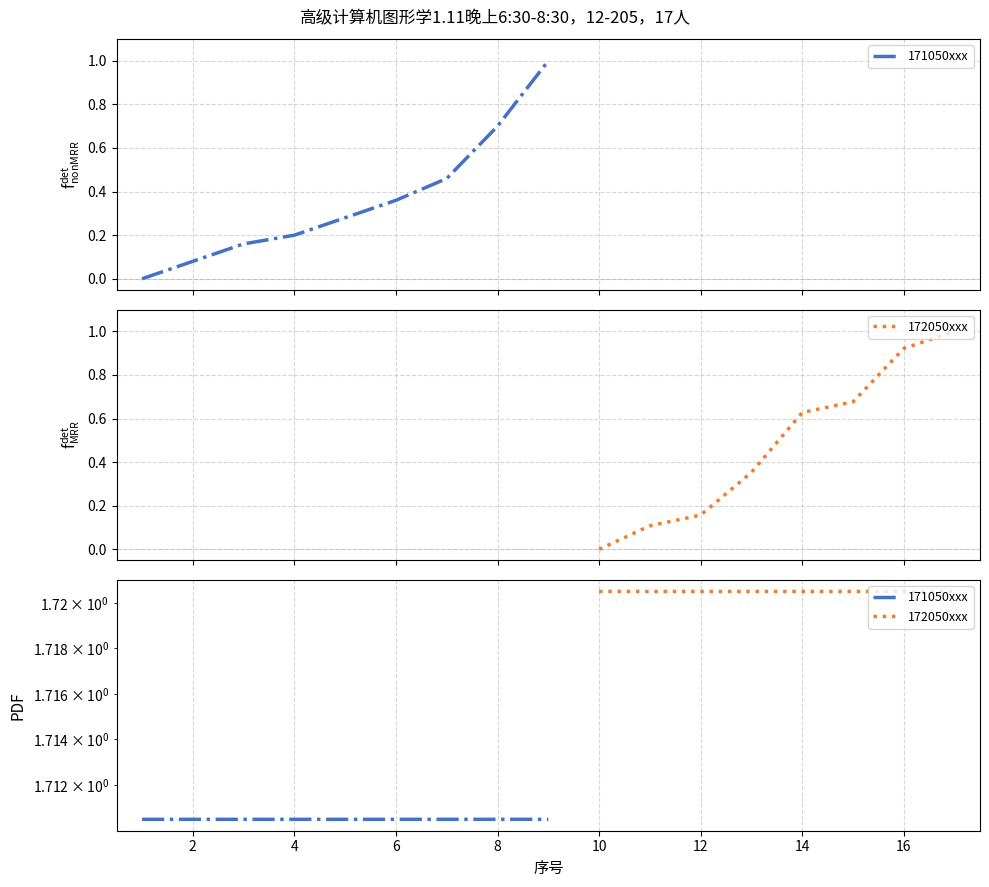

At which category does the chart reach its minimum across all series?

1